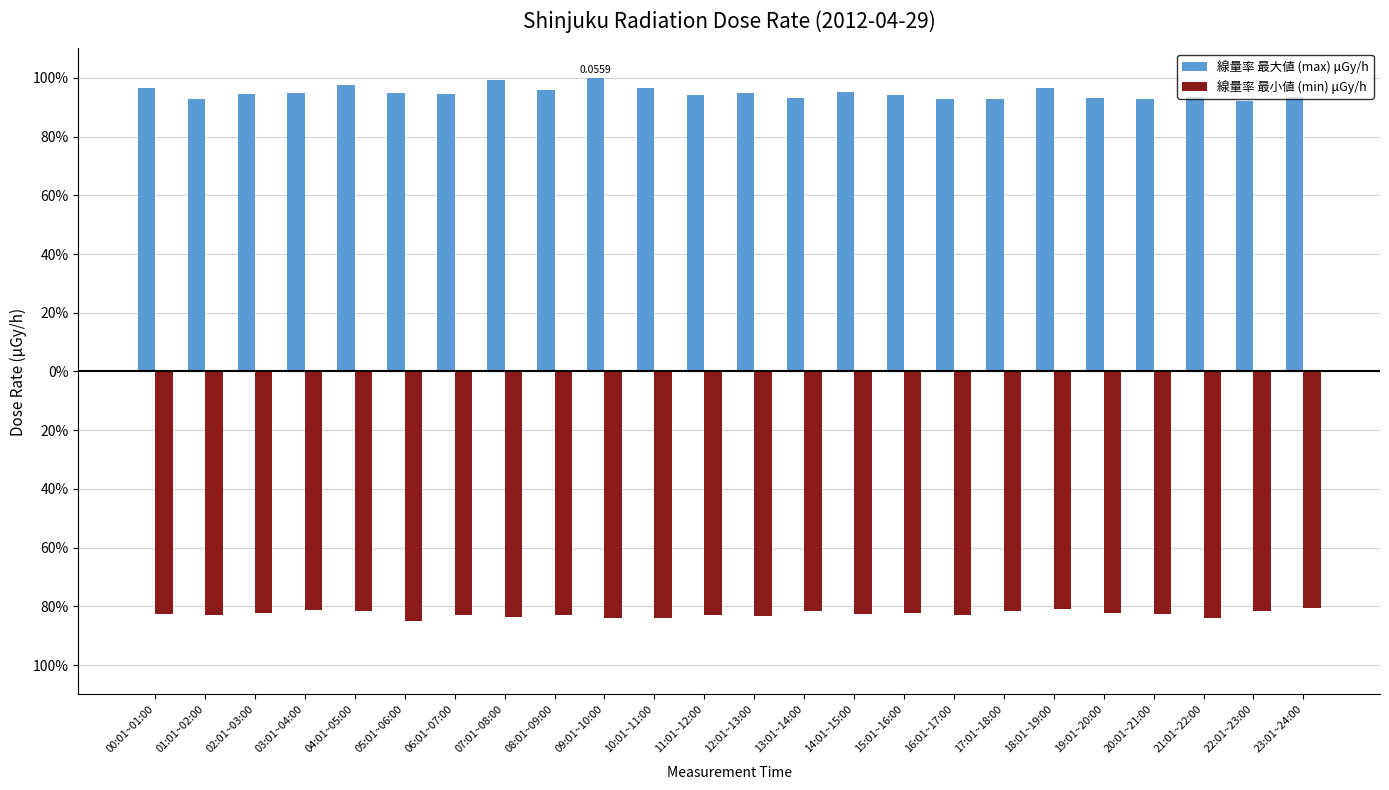

What value does the 線量率 最大値 (max) μGy/h series have at 17:01~18:00?

92.7